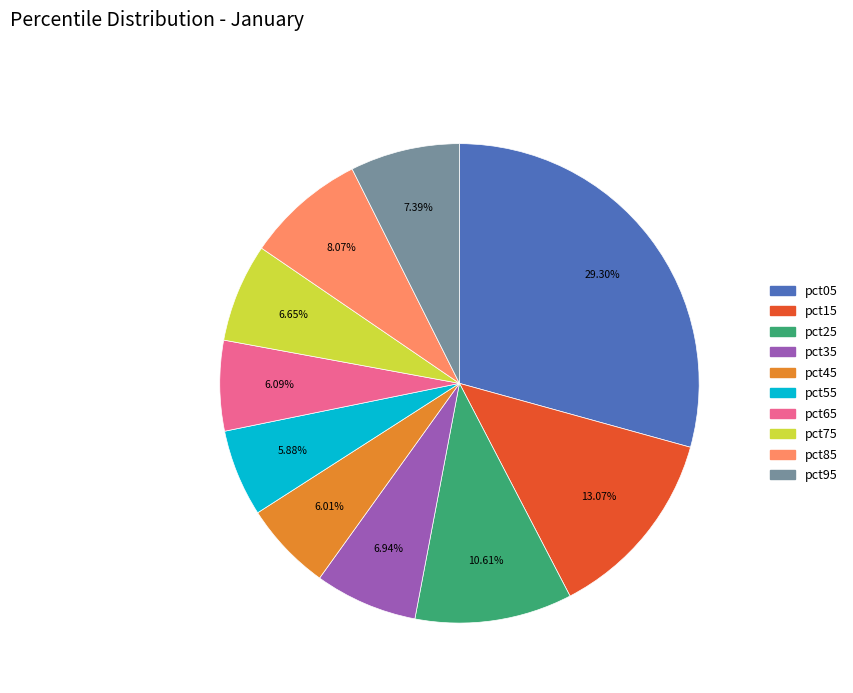

How many slices are in this pie chart?

10